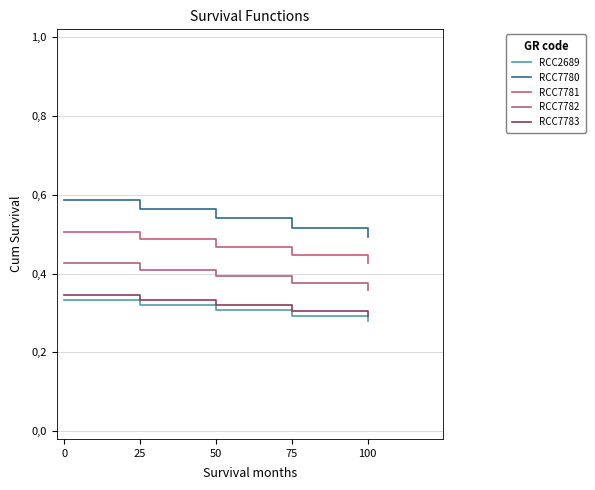

Reading right to left, list all the values displayed in this chart.

RCC2689: 0.3	0.3	0.3	0.3	0.3
RCC7780: 0.5	0.5	0.5	0.6	0.6
RCC7781: 0.4	0.4	0.5	0.5	0.5
RCC7782: 0.4	0.4	0.4	0.4	0.4
RCC7783: 0.3	0.3	0.3	0.3	0.3